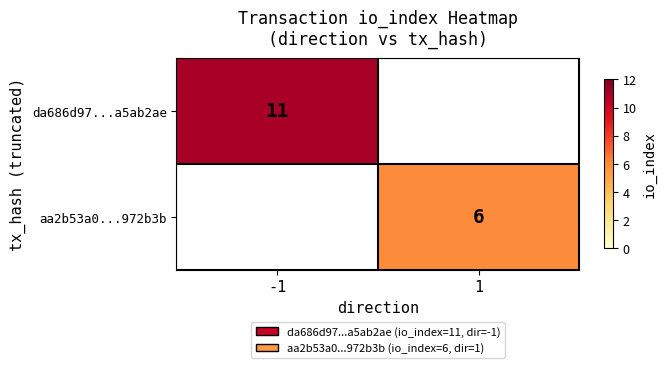

How many distinct data groups are displayed?

2